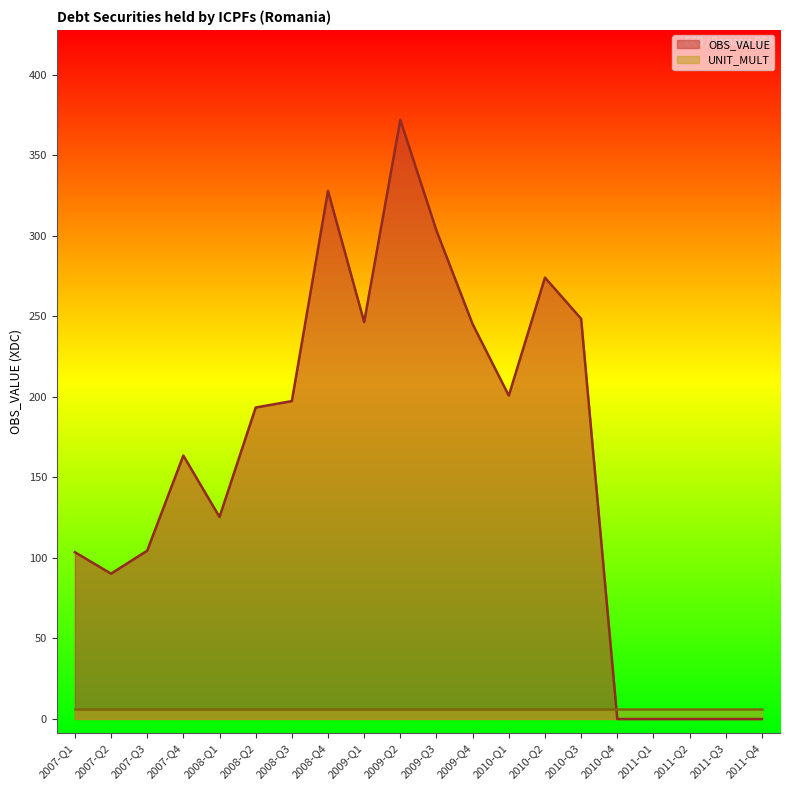

True or false: the data shows 248.6 at 2010-Q3.

True